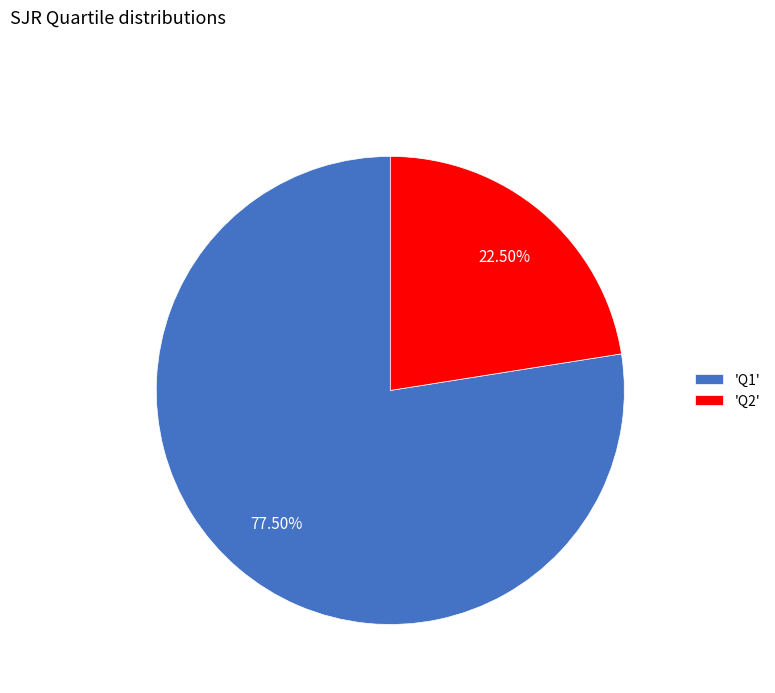

Combined, do 'Q2' and 'Q1' account for over 50%?

Yes